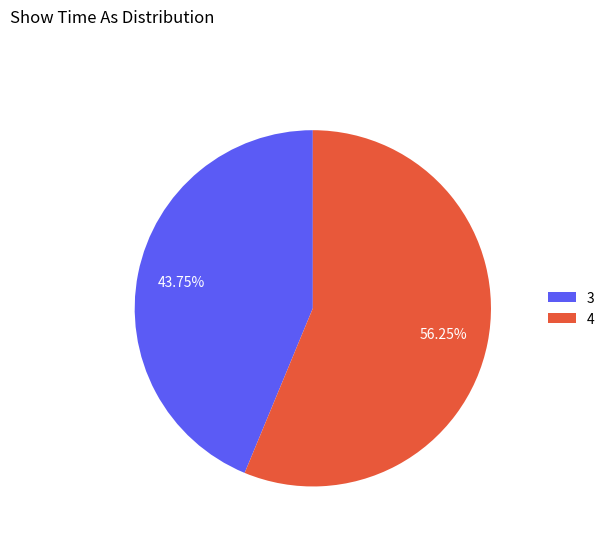

Which has a higher value, 3 or 4?

4